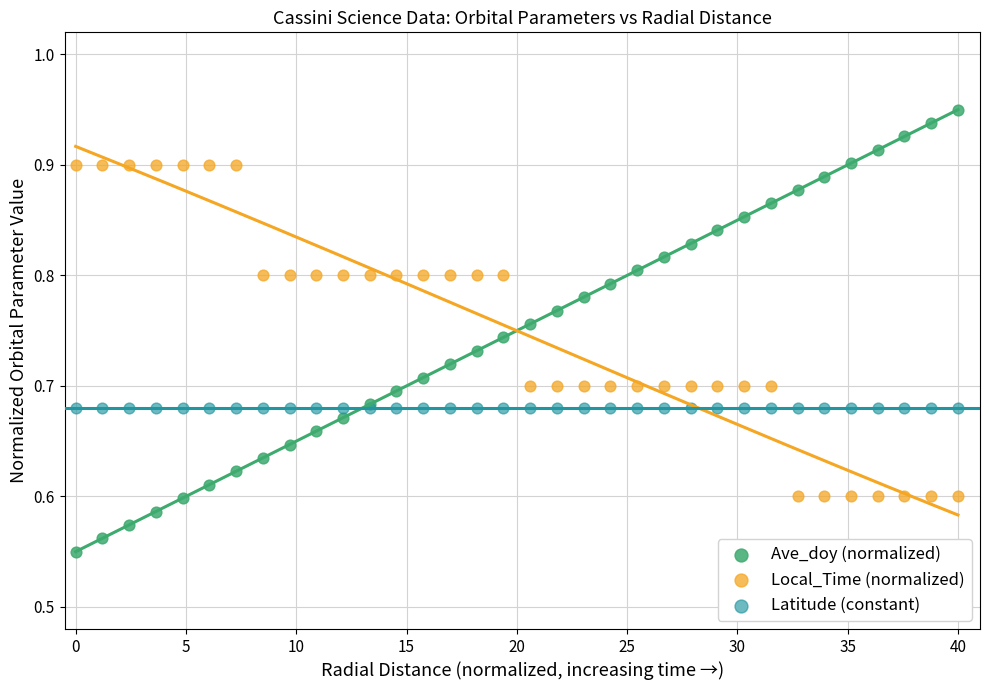

What are all the series names shown in the legend?

Ave_doy (normalized), Local_Time (normalized), Latitude (constant)